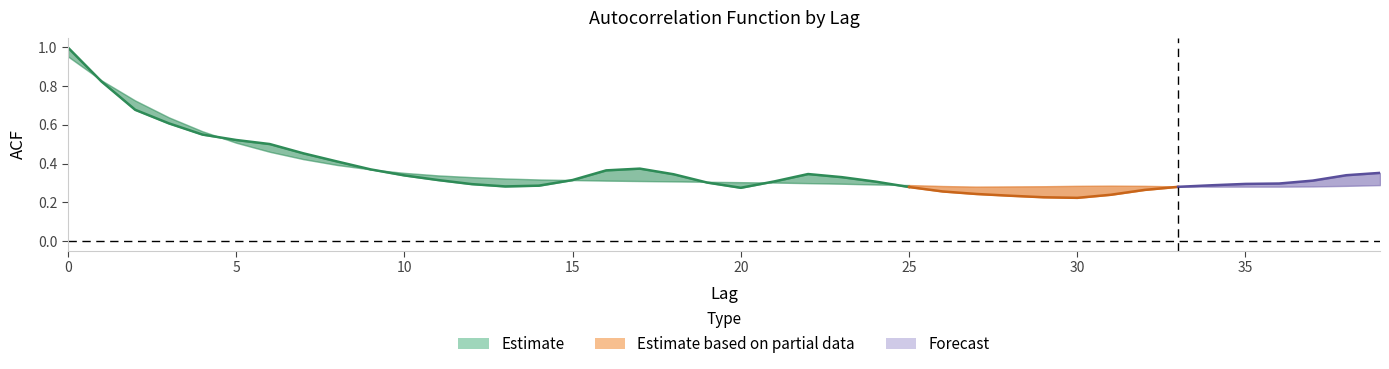

Is this an area chart (filled region under the line)?

No